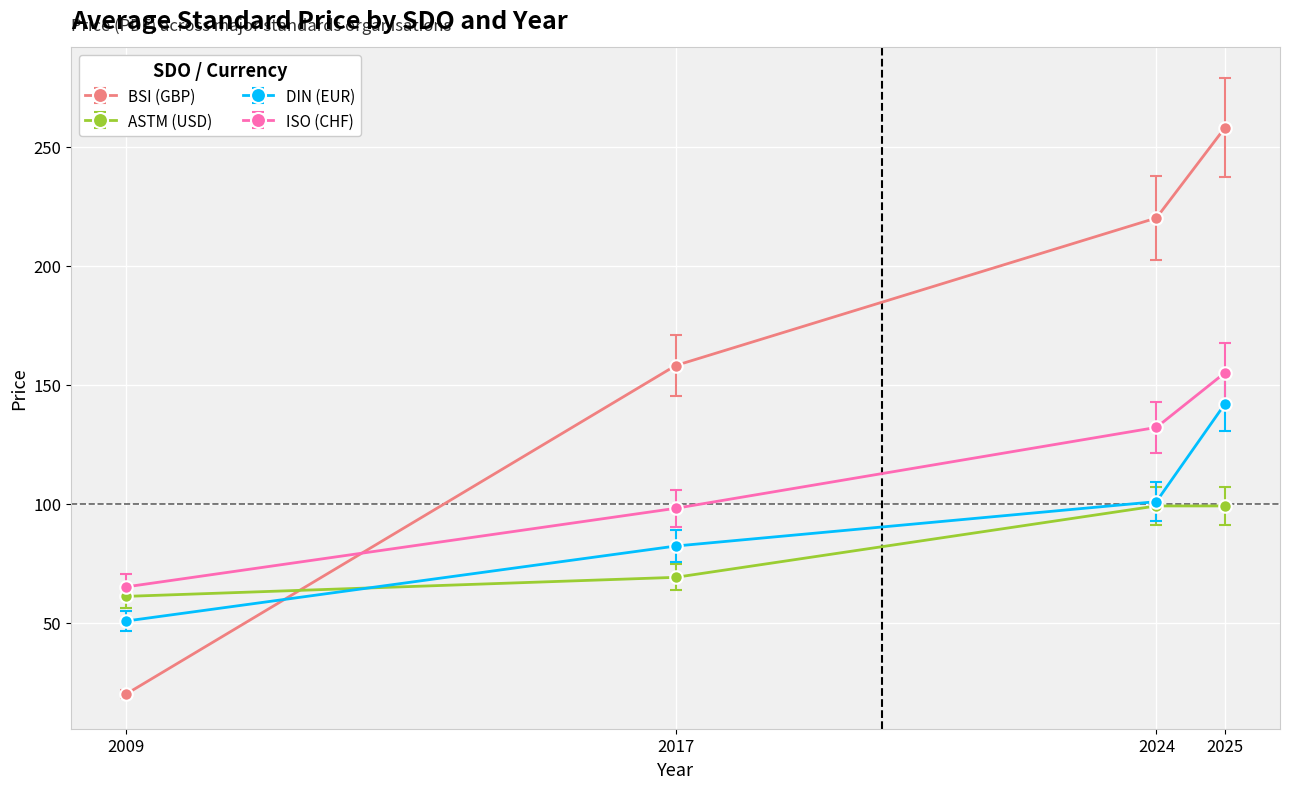

Rank the series at 2017 from highest to lowest value.

BSI (GBP), ISO (CHF), DIN (EUR), ASTM (USD)